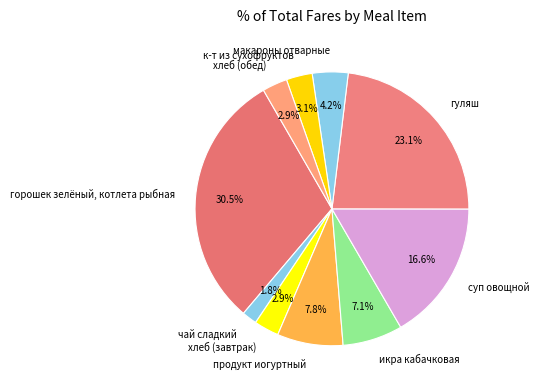

Between горошек зелёный, котлета рыбная and икра кабачковая, which is larger?

горошек зелёный, котлета рыбная